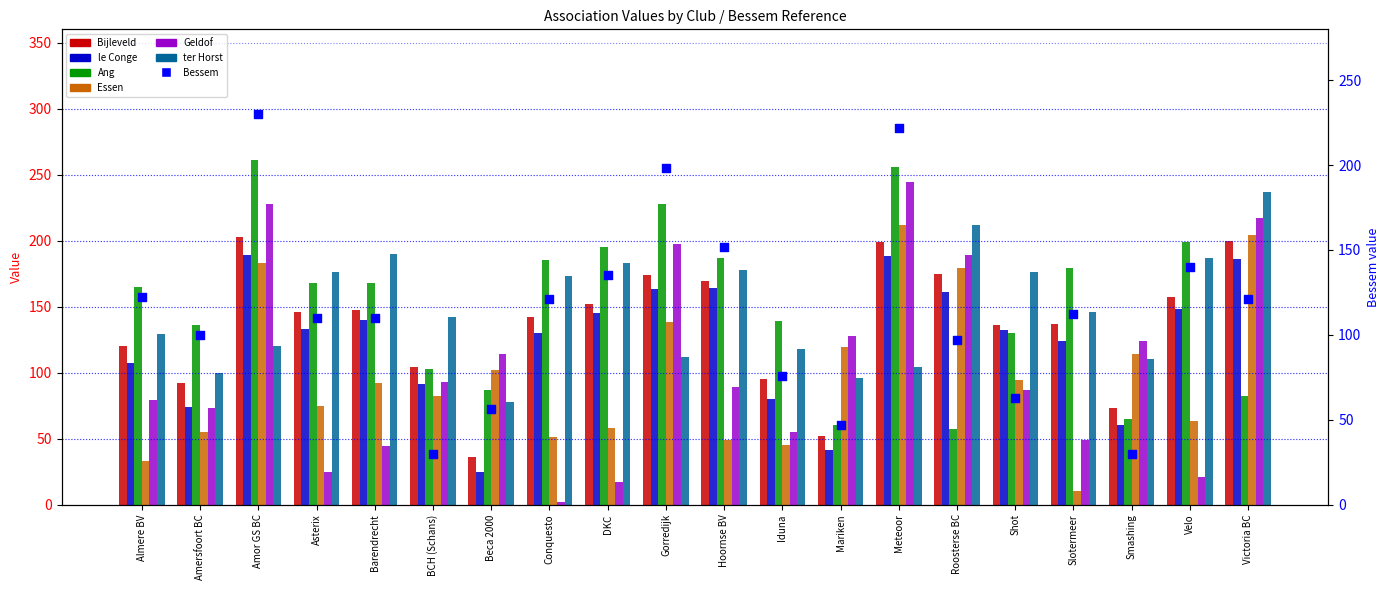

What is the total value across all series at DKC?

750